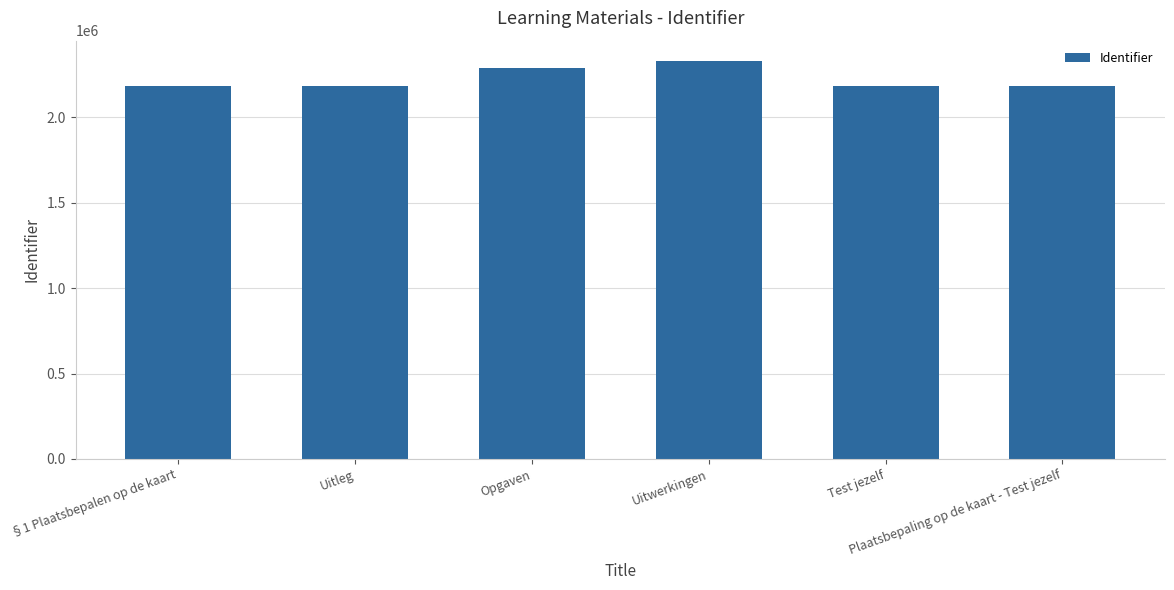

Count the number of categories in the chart.

6